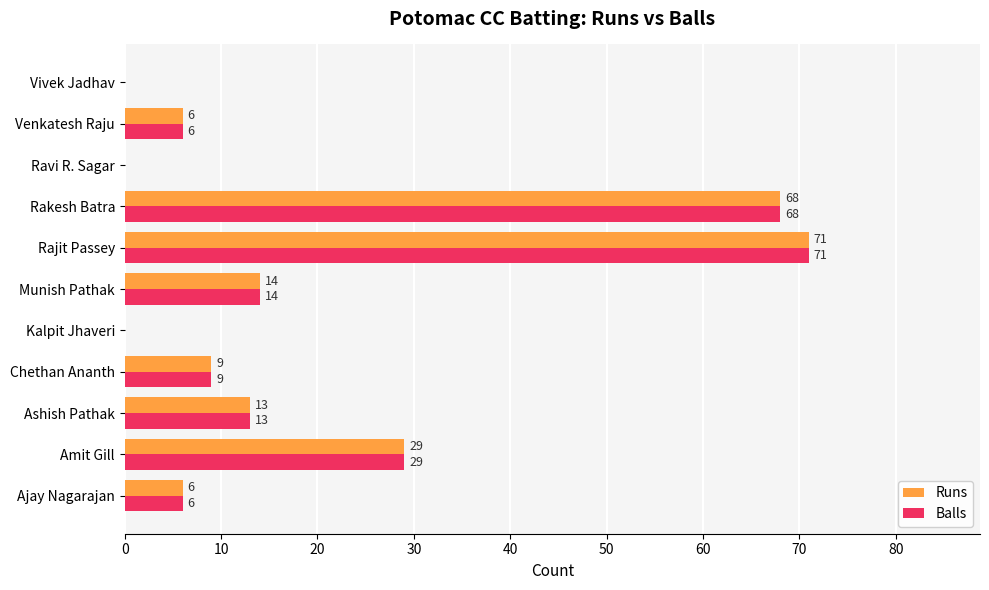

What is the maximum value shown in the chart?

71